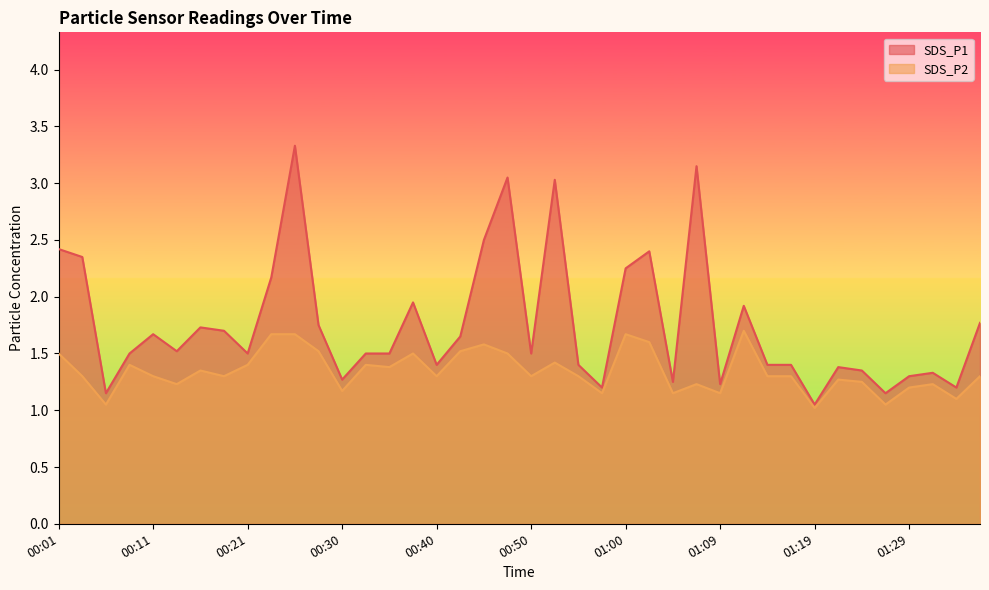

What position from the right is 01:27?

5